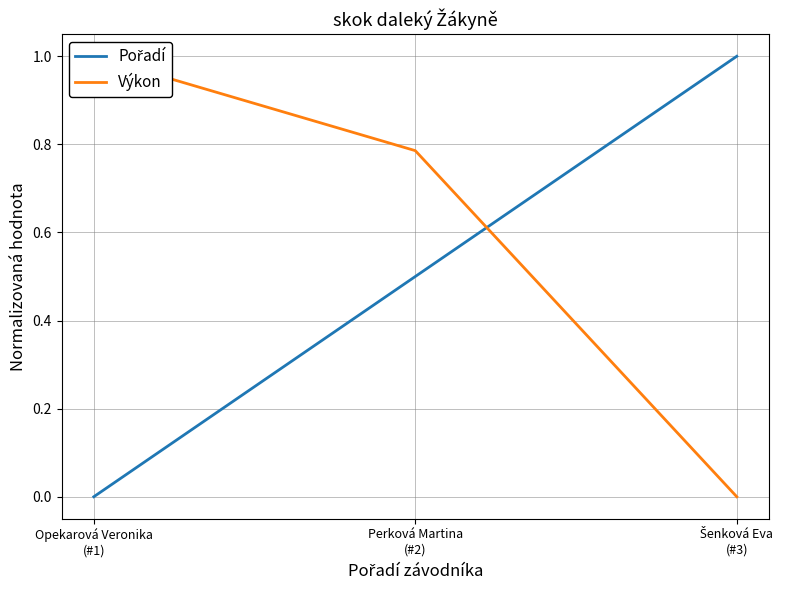

Is it true that Pořadí equals 0.3 at Opekarová Veronika
(#1)?

False